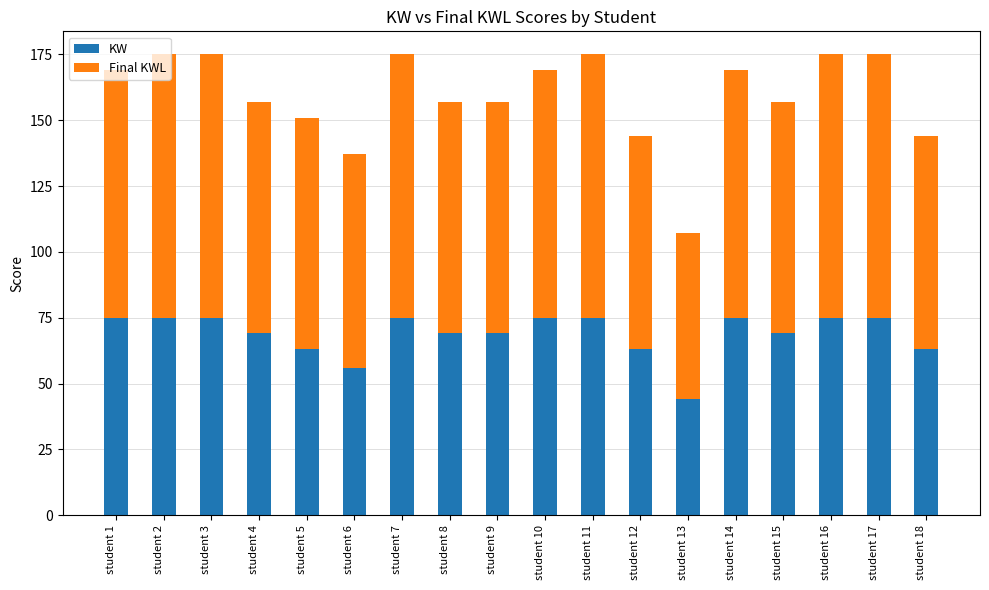

What is the lowest value of the KW series?

44